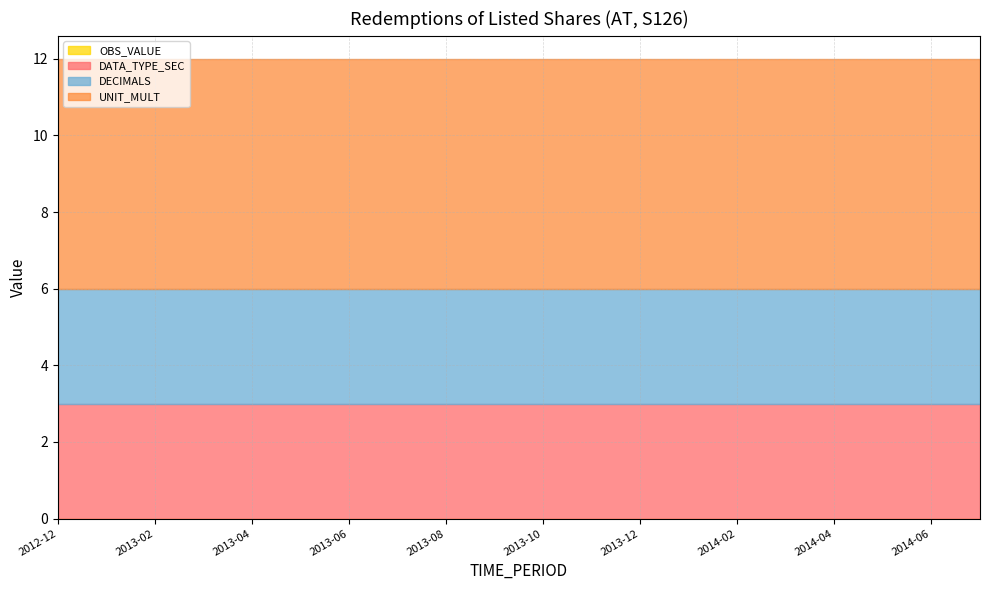

List the labels in order of OBS_VALUE value, smallest first.

2012-12, 2013-01, 2013-02, 2013-03, 2013-04, 2013-05, 2013-06, 2013-07, 2013-08, 2013-09, 2013-10, 2013-11, 2013-12, 2014-01, 2014-02, 2014-03, 2014-04, 2014-05, 2014-06, 2014-07